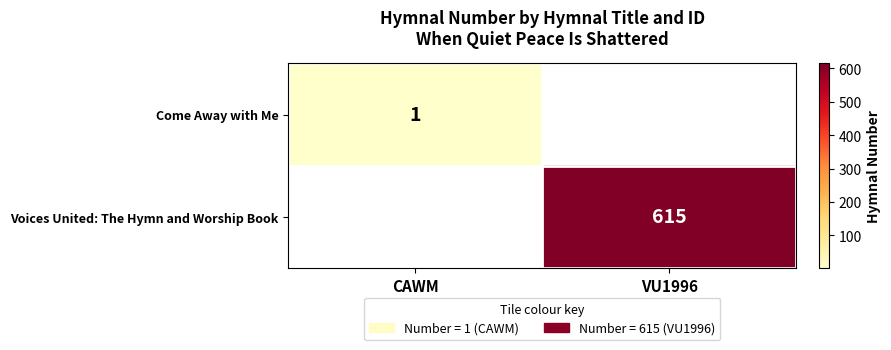

Is the value of Voices United: The Hymn and Worship Book at VU1996 greater than the value of Come Away with Me at CAWM?

Yes